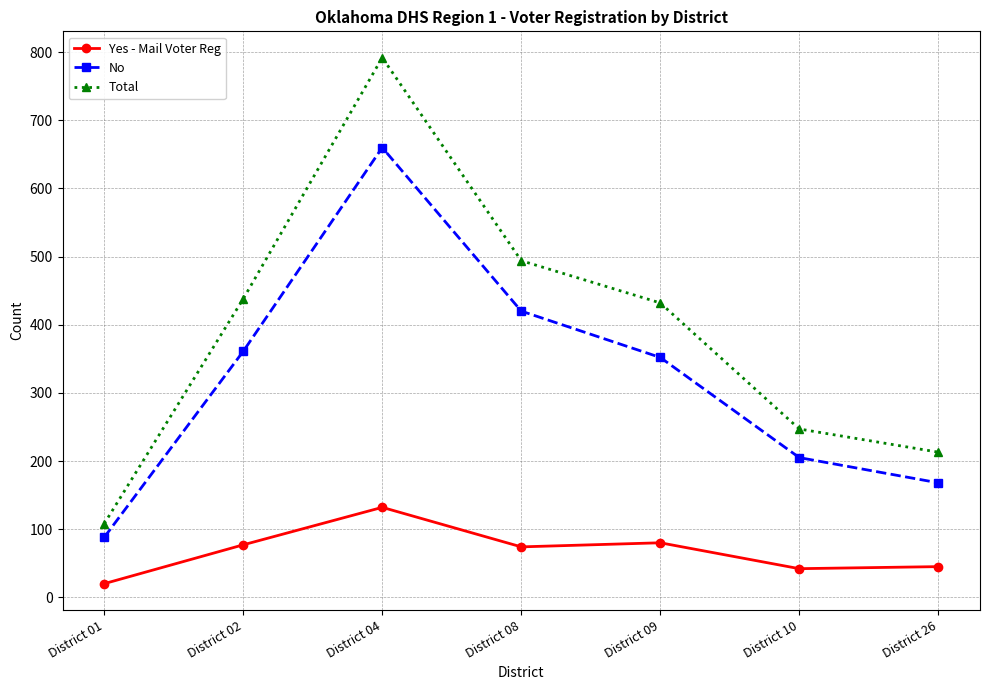

True or false: No has a value of 660 at District 04.

True